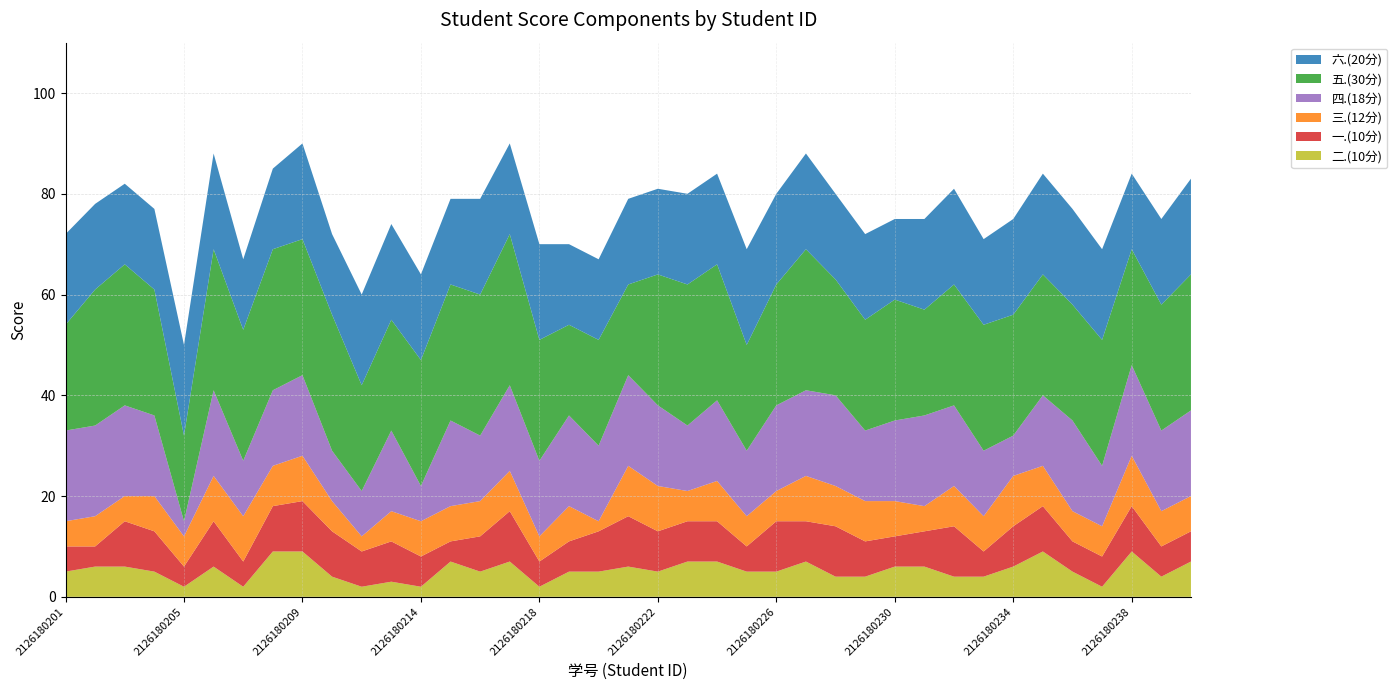

Reading right to left, transcribe all the data shown in this chart.

六.(20分): 2126180240=19	2126180239=17	2126180238=15	2126180237=18	2126180236=19	2126180235=20	2126180234=19	2126180233=17	2126180232=19	2126180231=18	2126180230=16	2126180229=17	2126180228=17	2126180227=19	2126180226=18	2126180225=19	2126180224=18	2126180223=18	2126180222=17	2126180221=17	2126180220=16	2126180219=16	2126180218=19	2126180217=18	2126180216=19	2126180215=17	2126180214=17	2126180213=19	2126180212=18	2126180211=16	2126180209=19	2126180208=16	2126180207=14	2126180206=19	2126180205=18	2126180204=16	2126180203=16	2126180202=17	2126180201=18
五.(30分): 2126180240=27	2126180239=25	2126180238=23	2126180237=25	2126180236=23	2126180235=24	2126180234=24	2126180233=25	2126180232=24	2126180231=21	2126180230=24	2126180229=22	2126180228=23	2126180227=28	2126180226=24	2126180225=21	2126180224=27	2126180223=28	2126180222=26	2126180221=18	2126180220=21	2126180219=18	2126180218=24	2126180217=30	2126180216=28	2126180215=27	2126180214=25	2126180213=22	2126180212=21	2126180211=27	2126180209=27	2126180208=28	2126180207=26	2126180206=28	2126180205=17	2126180204=25	2126180203=28	2126180202=27	2126180201=21
四.(18分): 2126180240=17	2126180239=16	2126180238=18	2126180237=12	2126180236=18	2126180235=14	2126180234=8	2126180233=13	2126180232=16	2126180231=18	2126180230=16	2126180229=14	2126180228=18	2126180227=17	2126180226=17	2126180225=13	2126180224=16	2126180223=13	2126180222=16	2126180221=18	2126180220=15	2126180219=18	2126180218=15	2126180217=17	2126180216=13	2126180215=17	2126180214=7	2126180213=16	2126180212=9	2126180211=10	2126180209=16	2126180208=15	2126180207=11	2126180206=17	2126180205=3	2126180204=16	2126180203=18	2126180202=18	2126180201=18
三.(12分): 2126180240=7	2126180239=7	2126180238=10	2126180237=6	2126180236=6	2126180235=8	2126180234=10	2126180233=7	2126180232=8	2126180231=5	2126180230=7	2126180229=8	2126180228=8	2126180227=9	2126180226=6	2126180225=6	2126180224=8	2126180223=6	2126180222=9	2126180221=10	2126180220=2	2126180219=7	2126180218=5	2126180217=8	2126180216=7	2126180215=7	2126180214=7	2126180213=6	2126180212=3	2126180211=6	2126180209=9	2126180208=8	2126180207=9	2126180206=9	2126180205=6	2126180204=7	2126180203=5	2126180202=6	2126180201=5
一.(10分): 2126180240=6	2126180239=6	2126180238=9	2126180237=6	2126180236=6	2126180235=9	2126180234=8	2126180233=5	2126180232=10	2126180231=7	2126180230=6	2126180229=7	2126180228=10	2126180227=8	2126180226=10	2126180225=5	2126180224=8	2126180223=8	2126180222=8	2126180221=10	2126180220=8	2126180219=6	2126180218=5	2126180217=10	2126180216=7	2126180215=4	2126180214=6	2126180213=8	2126180212=7	2126180211=9	2126180209=10	2126180208=9	2126180207=5	2126180206=9	2126180205=4	2126180204=8	2126180203=9	2126180202=4	2126180201=5
二.(10分): 2126180240=7	2126180239=4	2126180238=9	2126180237=2	2126180236=5	2126180235=9	2126180234=6	2126180233=4	2126180232=4	2126180231=6	2126180230=6	2126180229=4	2126180228=4	2126180227=7	2126180226=5	2126180225=5	2126180224=7	2126180223=7	2126180222=5	2126180221=6	2126180220=5	2126180219=5	2126180218=2	2126180217=7	2126180216=5	2126180215=7	2126180214=2	2126180213=3	2126180212=2	2126180211=4	2126180209=9	2126180208=9	2126180207=2	2126180206=6	2126180205=2	2126180204=5	2126180203=6	2126180202=6	2126180201=5